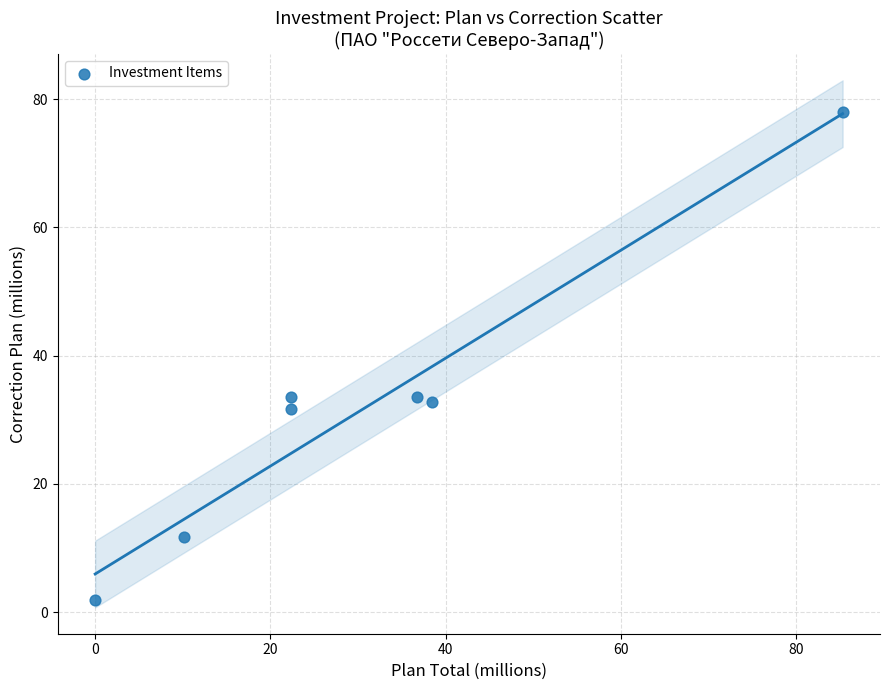

What is the range of X values (max minus min)?

85.3